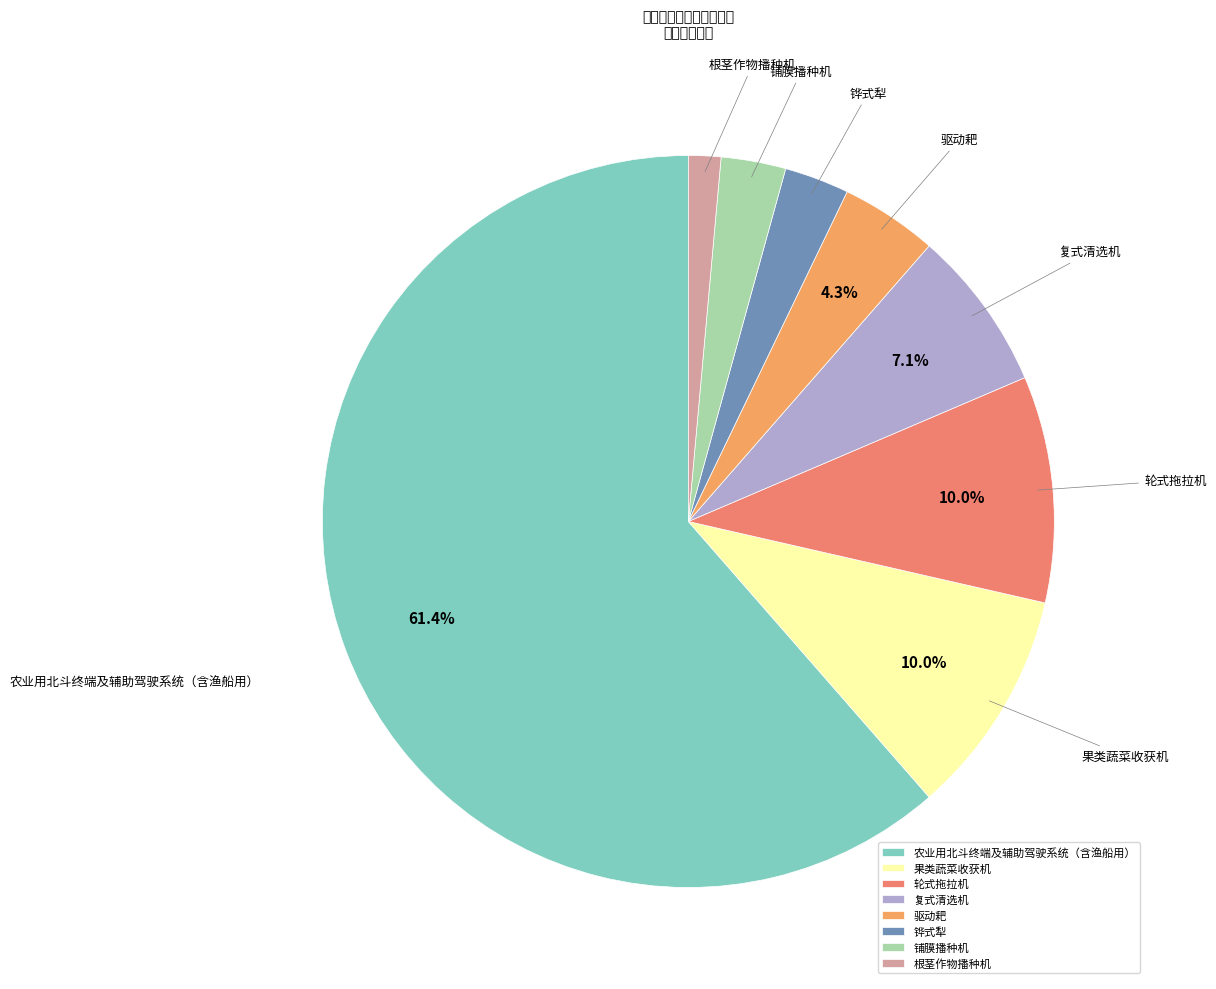

How many segments does this pie chart have?

8